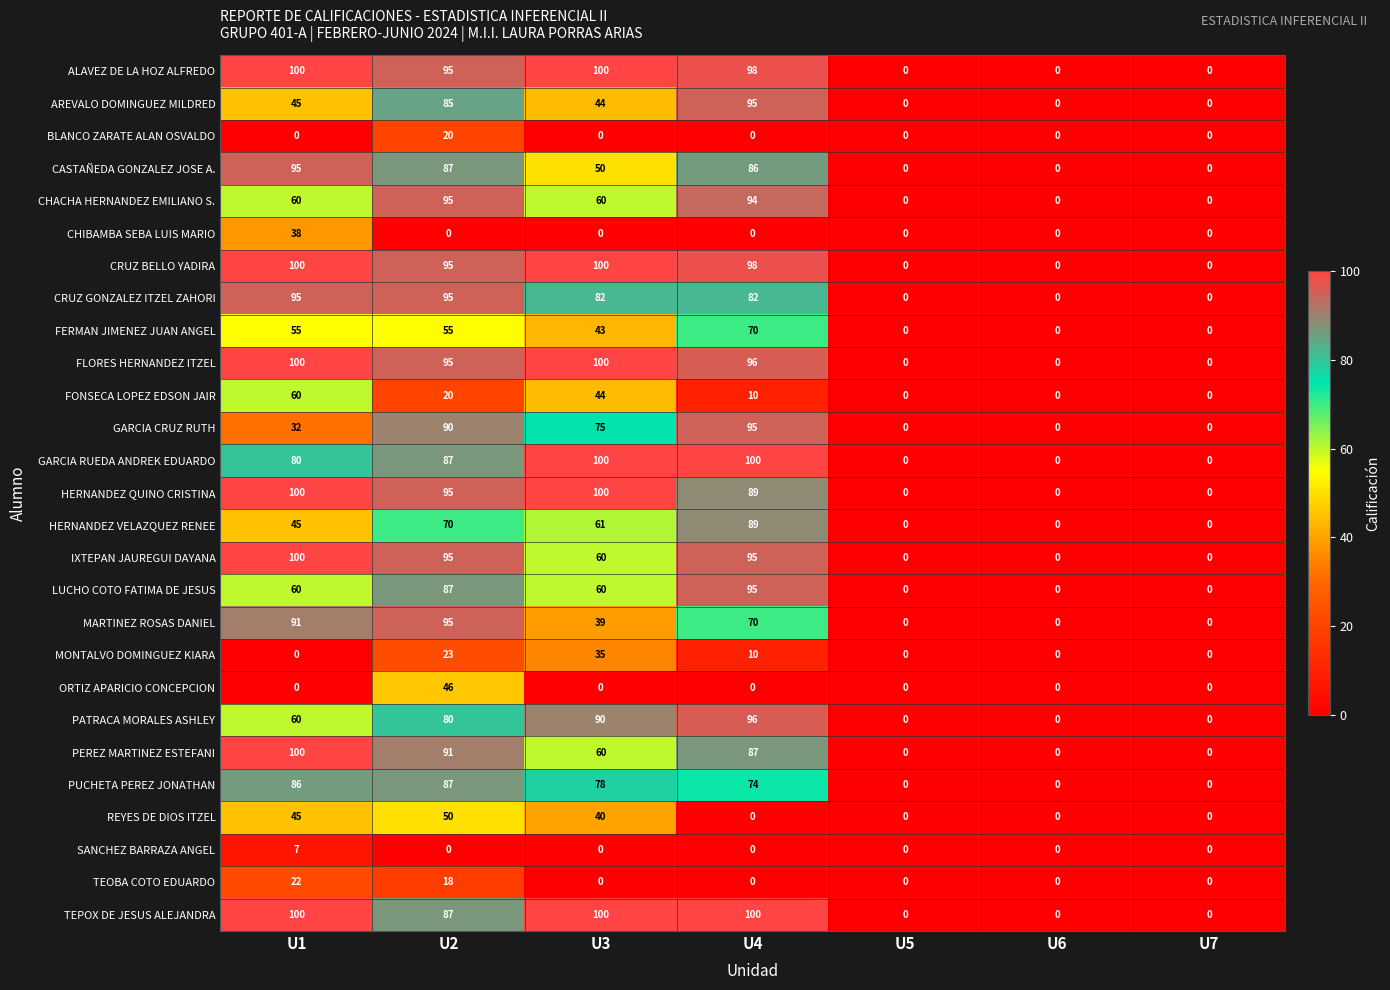

Between U1 and U3, which series saw the biggest shift?

MARTINEZ ROSAS DANIEL